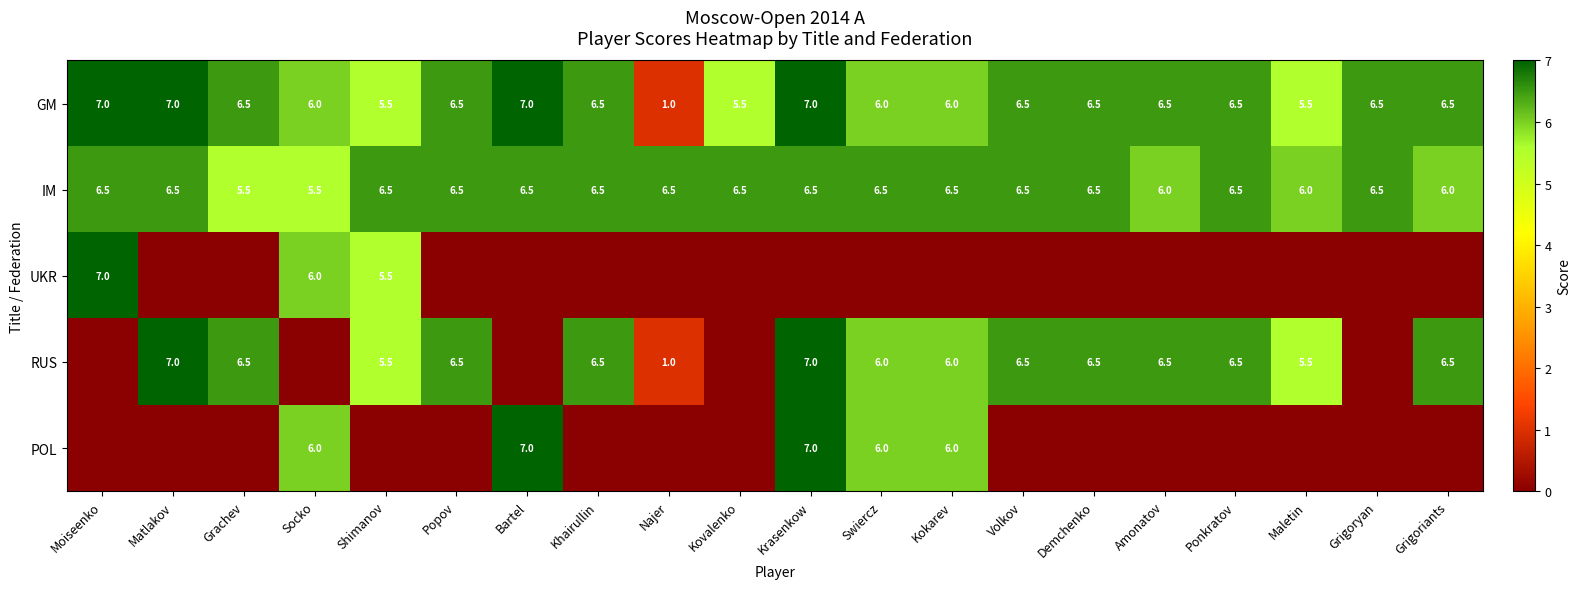

True or false: POL has a value of 6.0 at Socko.

True